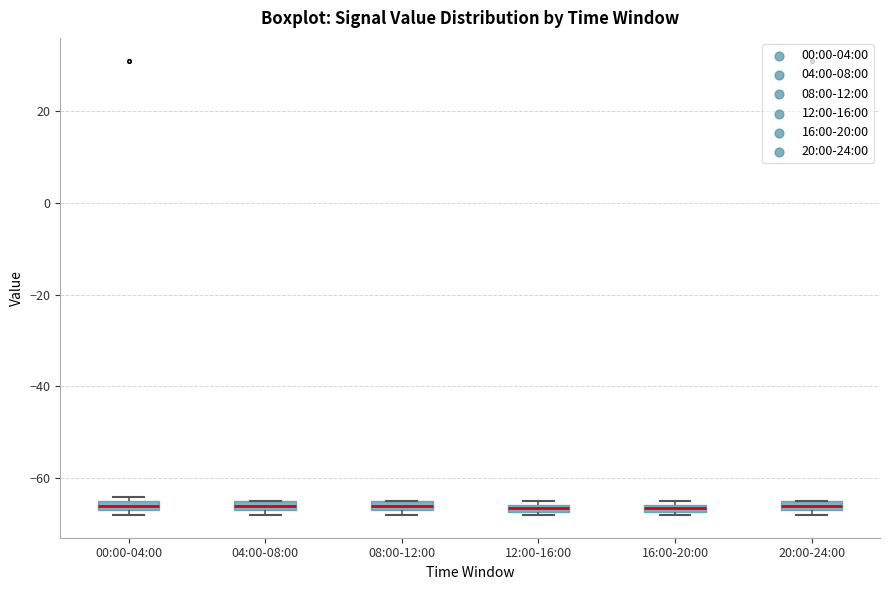

Where is the lower edge of the box for 12:00-16:00 on the y-axis? The values are not printed on the chart, so give them approximately, as read against the axis.

-68